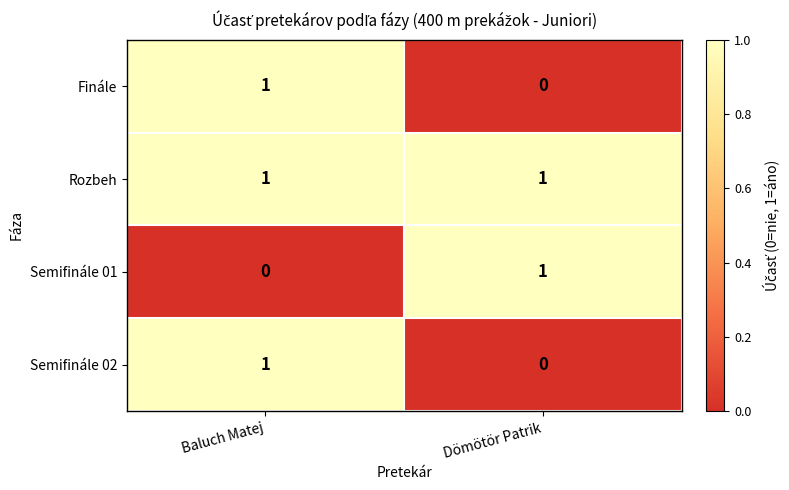

At which category is the sum across all series the highest?

Baluch Matej